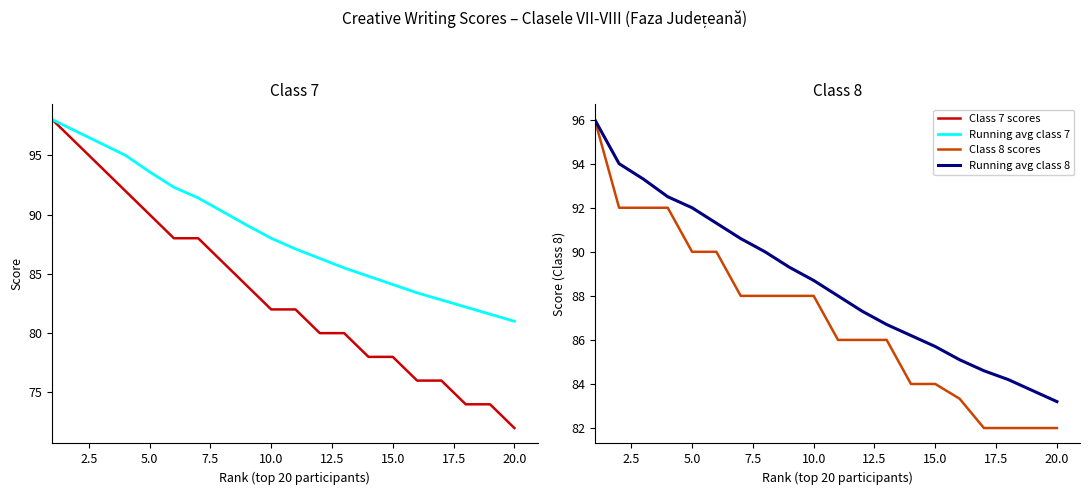

At which label does Running avg class 8 reach its minimum?

20.0